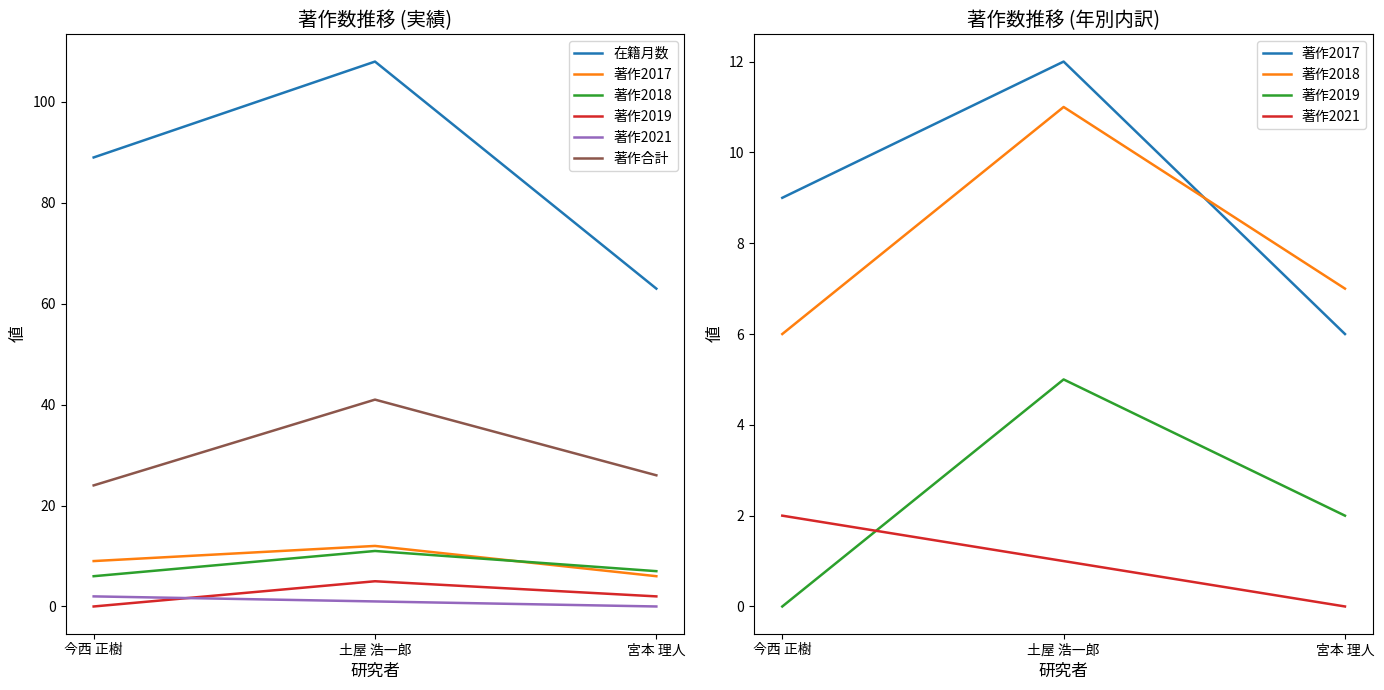

Is it true that 著作2018 equals 7 at 宮本 理人?

True